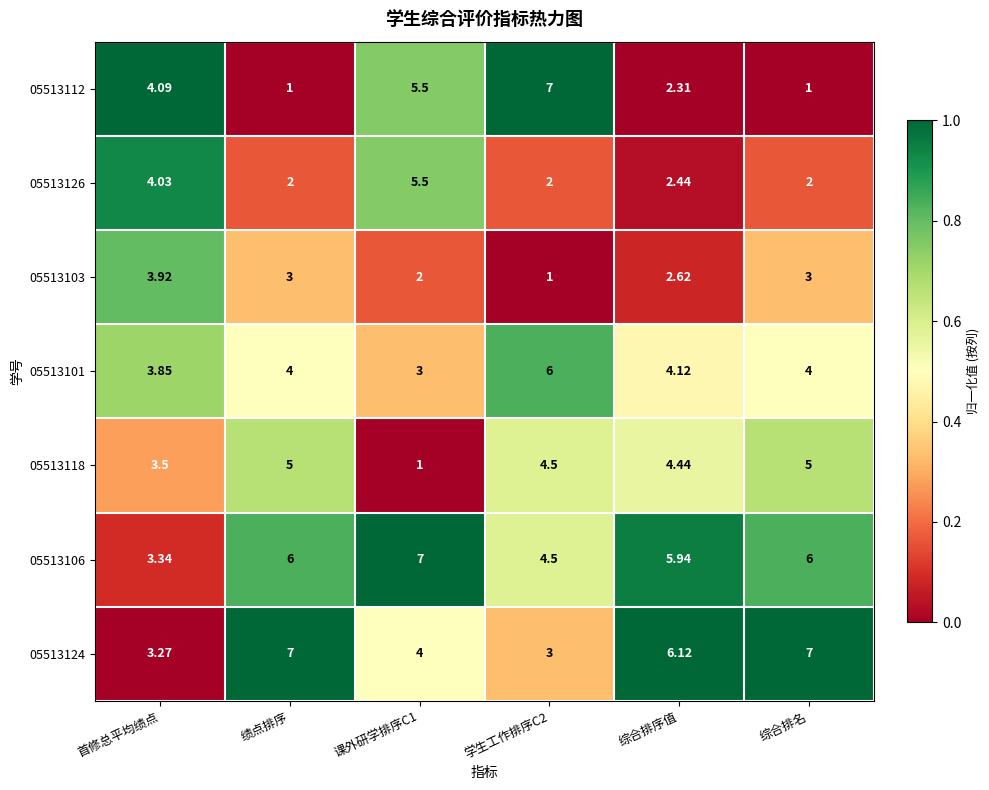

Where is 05513118 nearest to the value 3?

首修总平均绩点